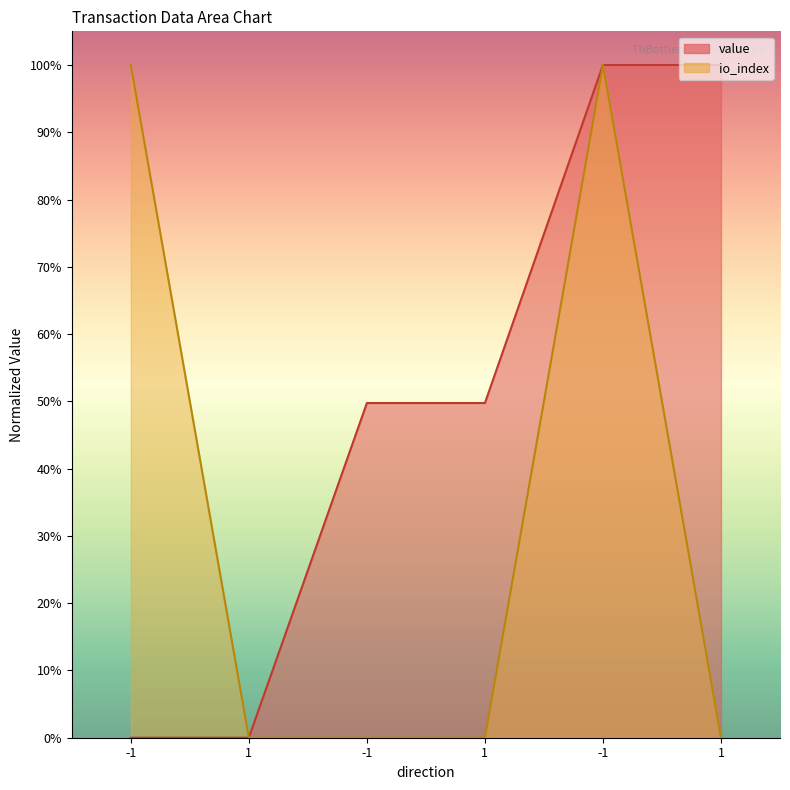

Does the chart have visible grid lines?

No